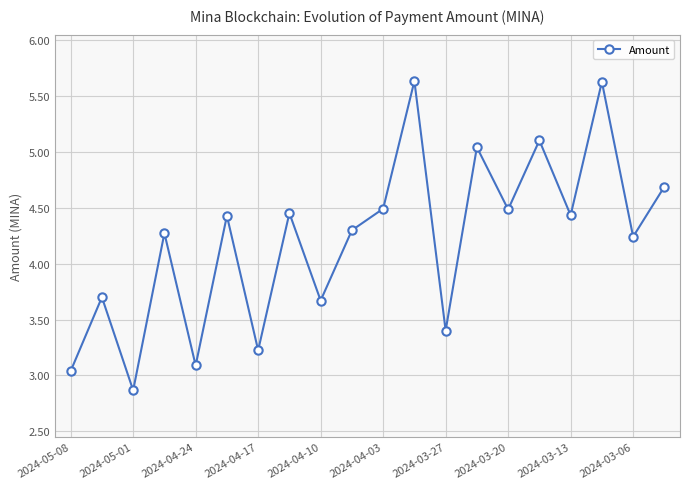

What is the minimum value shown in the chart?

2.9